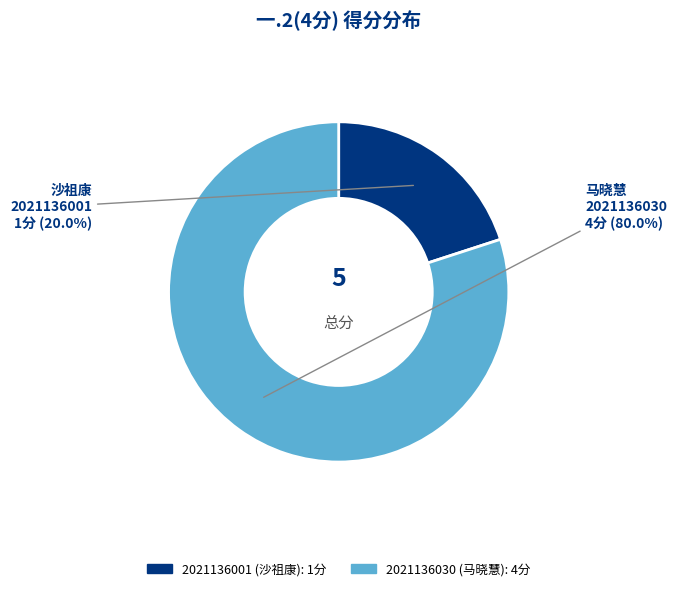

What is the majority slice?

2021136030